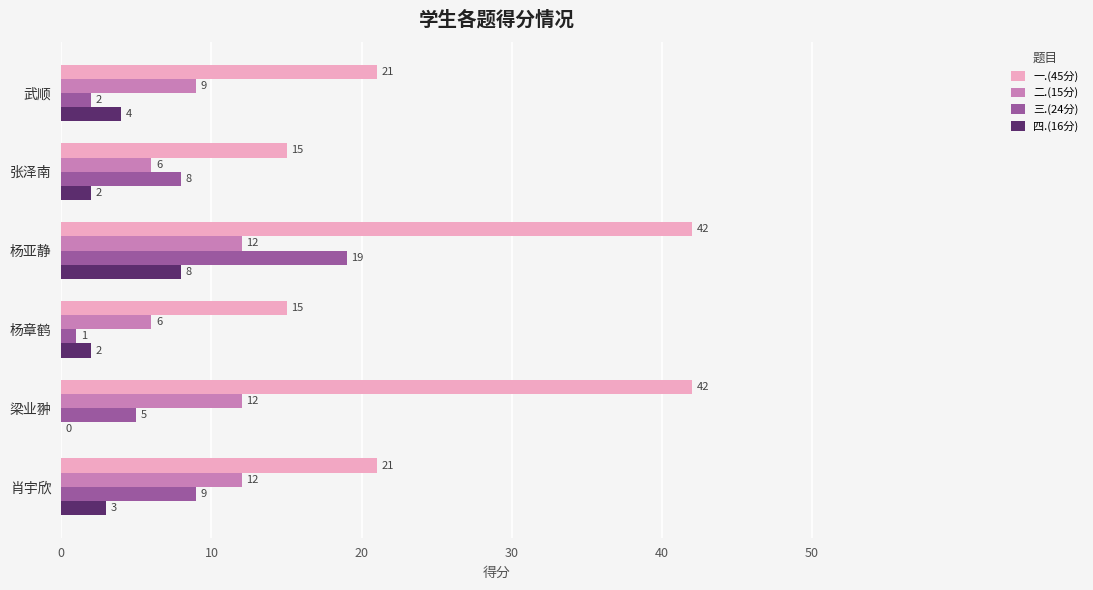

What is the sum of the 一.(45分) values at 杨亚静 and 肖宇欣?

63